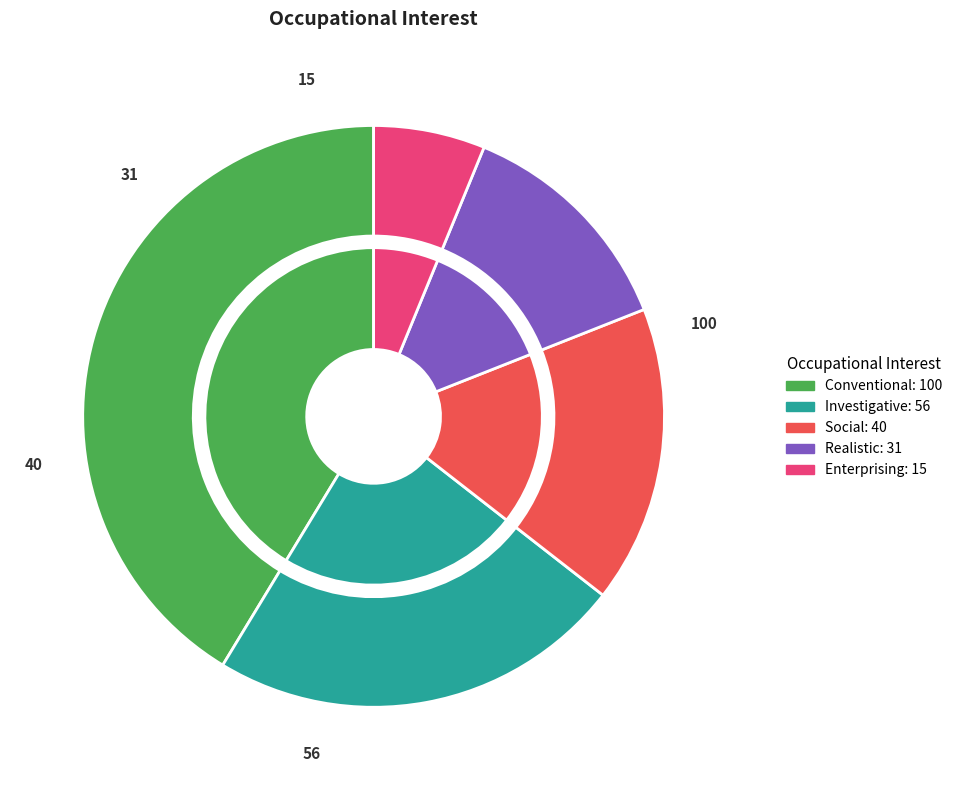

Approximately how many times larger is the value at Enterprising compared to Realistic?

0.5